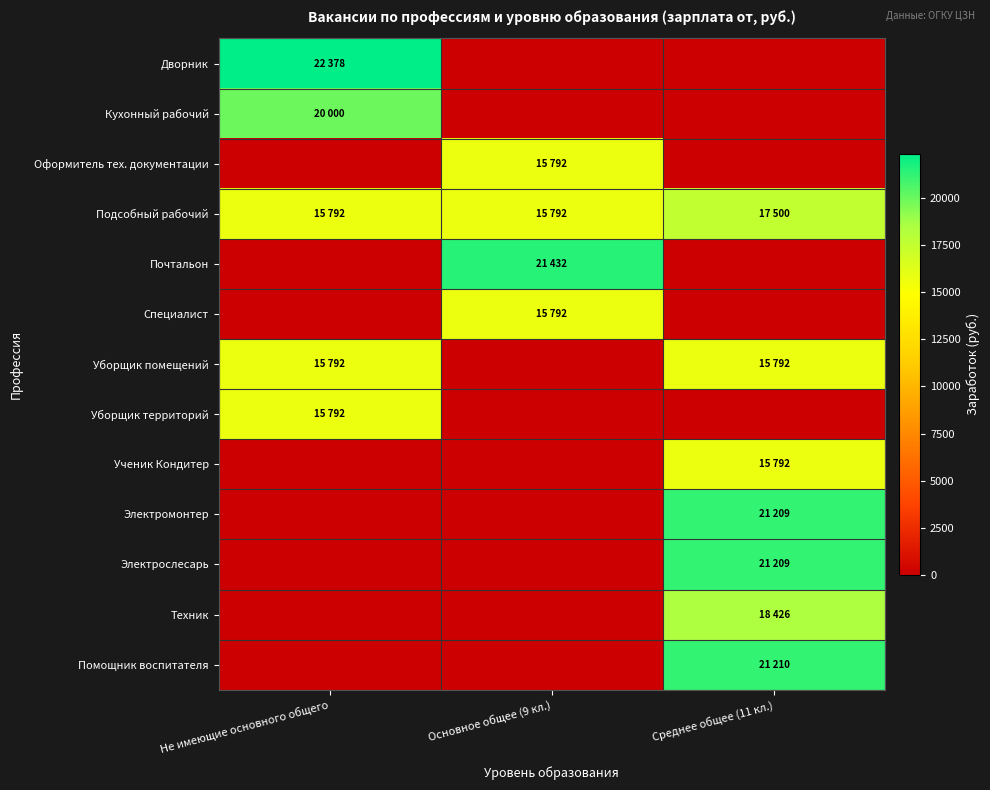

Reading right to left, list all the values displayed in this chart.

Дворник: Среднее общее (11 кл.)=0	Основное общее (9 кл.)=0	Не имеющие основного общего=22378
Кухонный рабочий: Среднее общее (11 кл.)=0	Основное общее (9 кл.)=0	Не имеющие основного общего=20000
Оформитель тех. документации: Среднее общее (11 кл.)=0	Основное общее (9 кл.)=15792	Не имеющие основного общего=0
Подсобный рабочий: Среднее общее (11 кл.)=17500	Основное общее (9 кл.)=15792	Не имеющие основного общего=15792
Почтальон: Среднее общее (11 кл.)=0	Основное общее (9 кл.)=21432	Не имеющие основного общего=0
Специалист: Среднее общее (11 кл.)=0	Основное общее (9 кл.)=15792	Не имеющие основного общего=0
Уборщик помещений: Среднее общее (11 кл.)=15792	Основное общее (9 кл.)=0	Не имеющие основного общего=15792
Уборщик территорий: Среднее общее (11 кл.)=0	Основное общее (9 кл.)=0	Не имеющие основного общего=15792
Ученик Кондитер: Среднее общее (11 кл.)=15792	Основное общее (9 кл.)=0	Не имеющие основного общего=0
Электромонтер: Среднее общее (11 кл.)=21209	Основное общее (9 кл.)=0	Не имеющие основного общего=0
Электрослесарь: Среднее общее (11 кл.)=21209	Основное общее (9 кл.)=0	Не имеющие основного общего=0
Техник: Среднее общее (11 кл.)=18426	Основное общее (9 кл.)=0	Не имеющие основного общего=0
Помощник воспитателя: Среднее общее (11 кл.)=21210	Основное общее (9 кл.)=0	Не имеющие основного общего=0